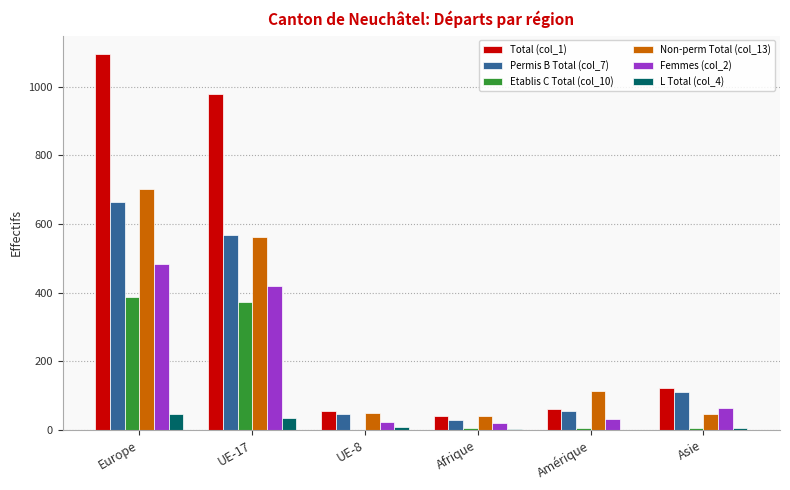

The value of Permis B Total (col_7) at Europe is 1027. True or false?

False